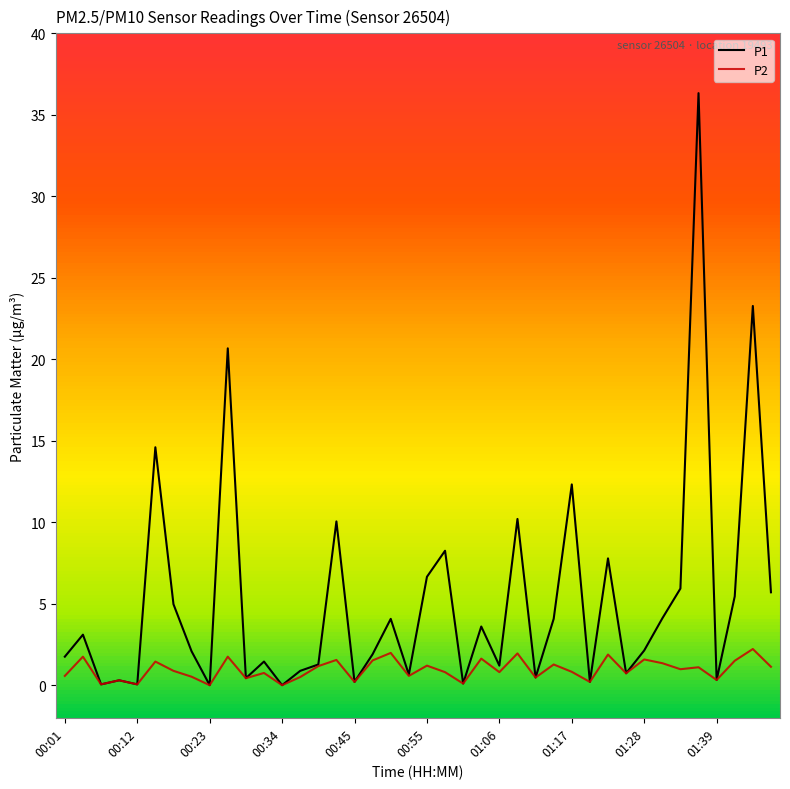

List the series in order of their overall mean, highest first.

P1, P2